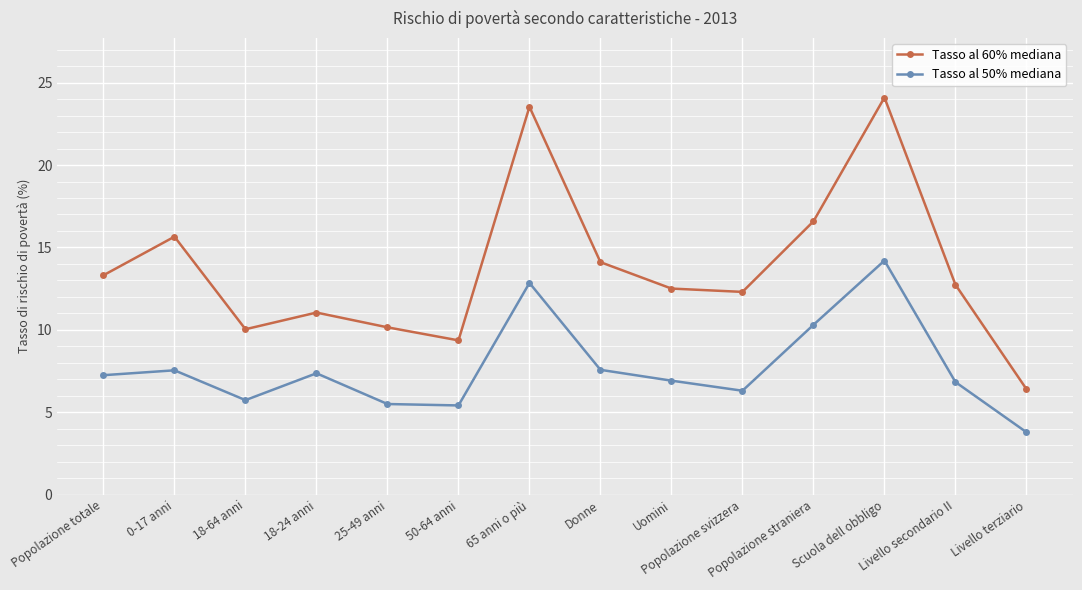

Is the value of Tasso al 60% mediana at 25-49 anni greater than the value of Tasso al 50% mediana at 65 anni o più?

No